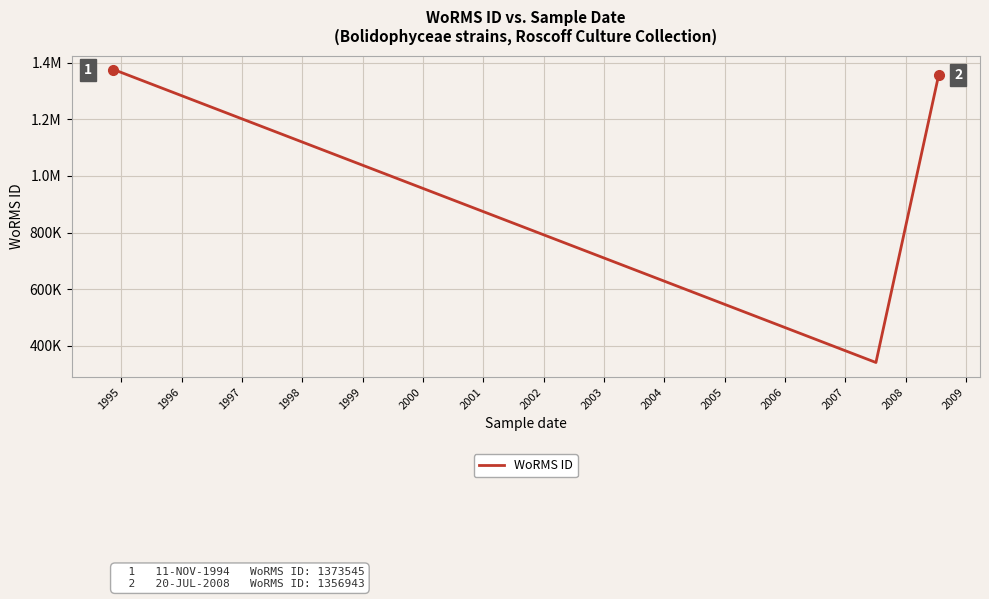

True or false: the data has more than 2 interior local peaks.

False